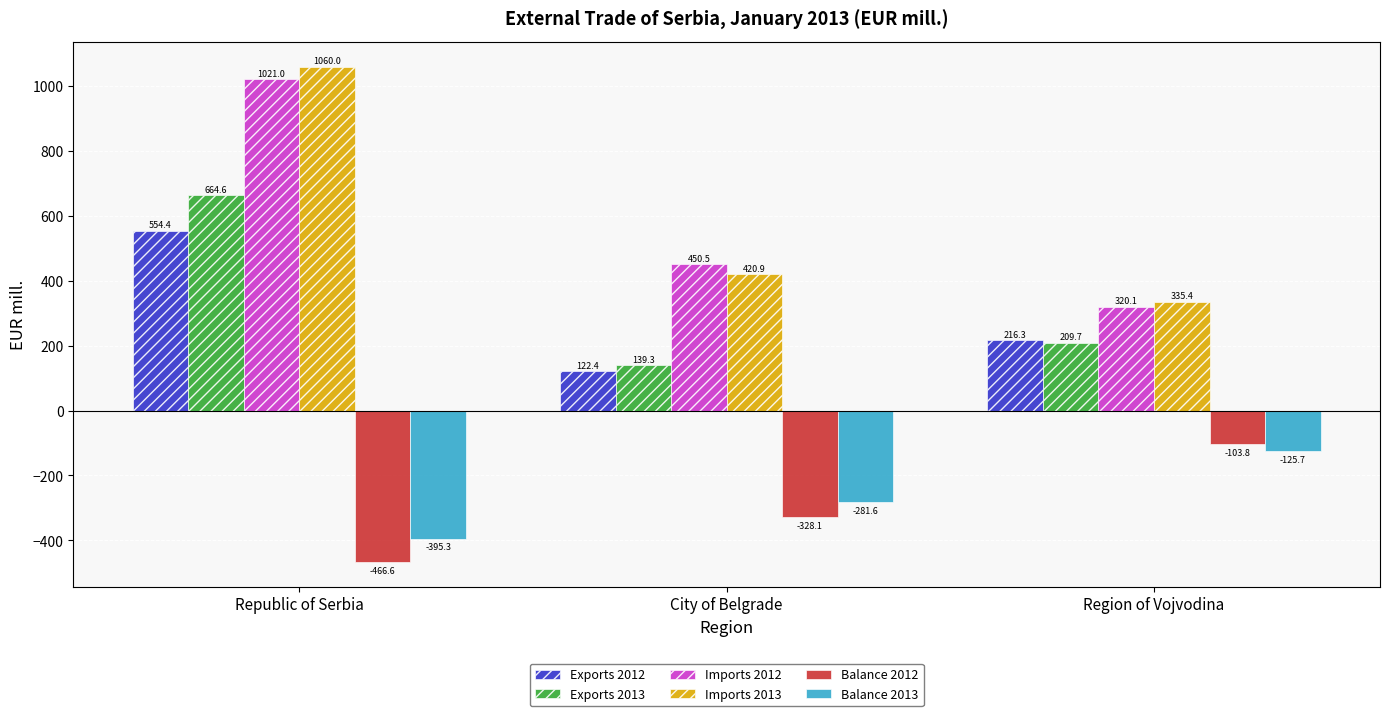

Which series has the largest range (max minus min)?

Imports 2013